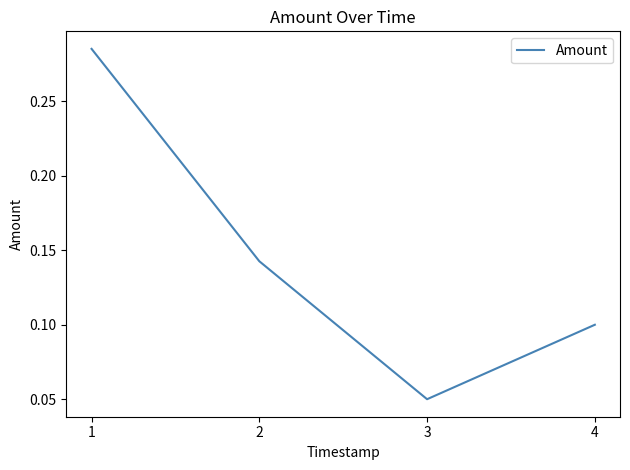

What is the sum of all values?

0.6